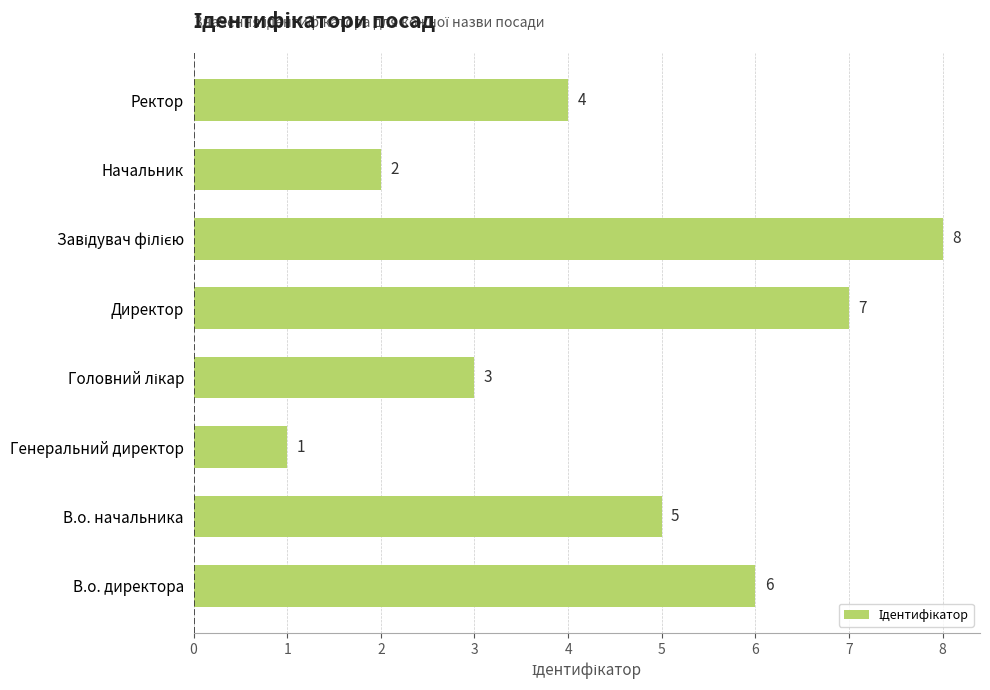

What is the difference between the second highest and minimum values?

6